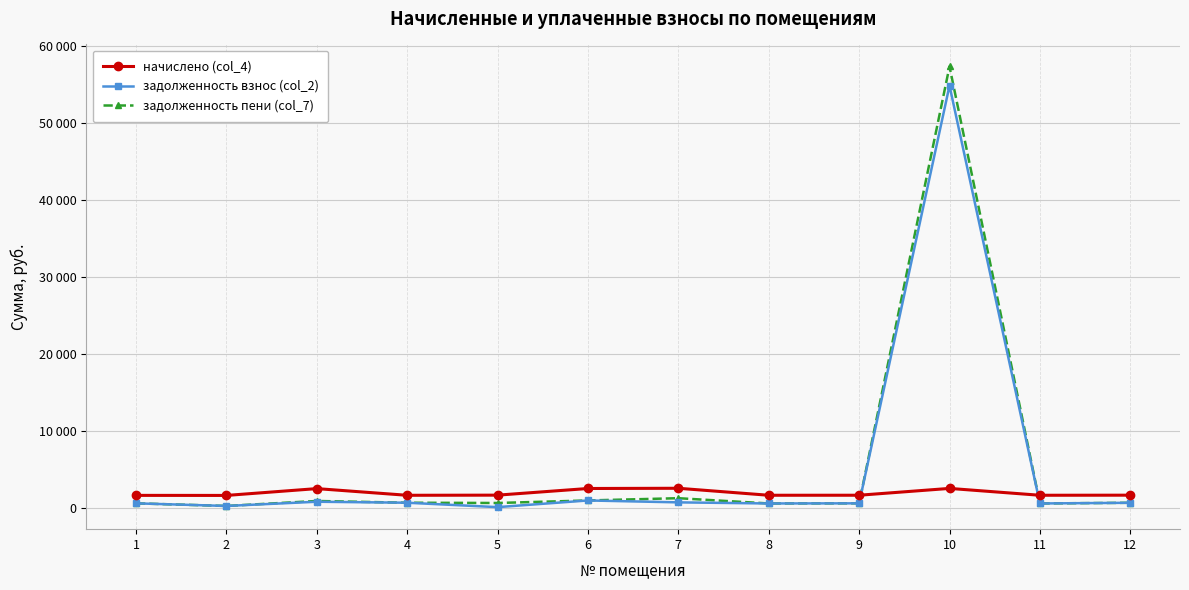

Does the chart have visible grid lines?

Yes